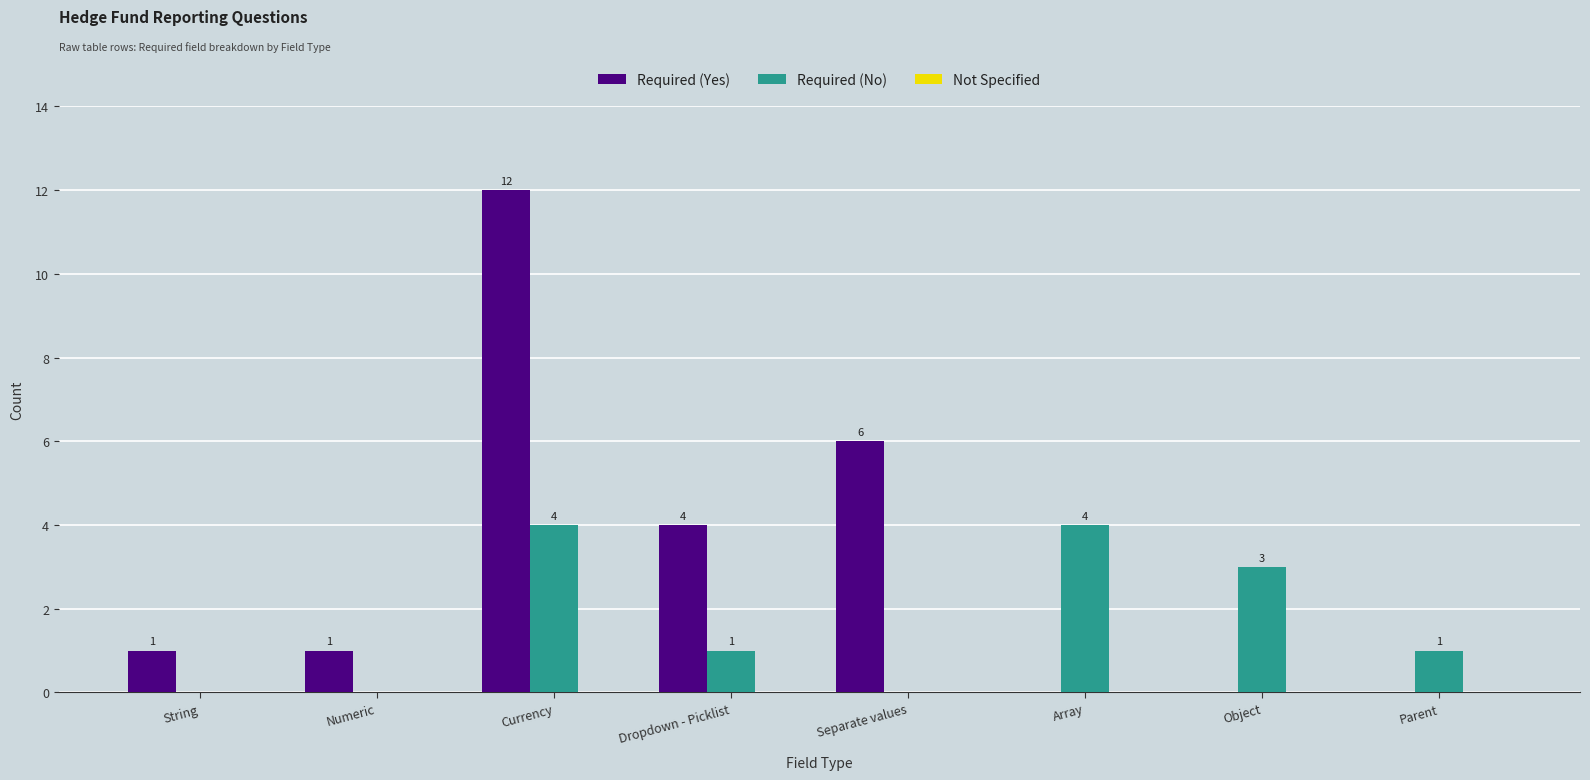

Between String and Object, which series saw the biggest shift?

Required (No)